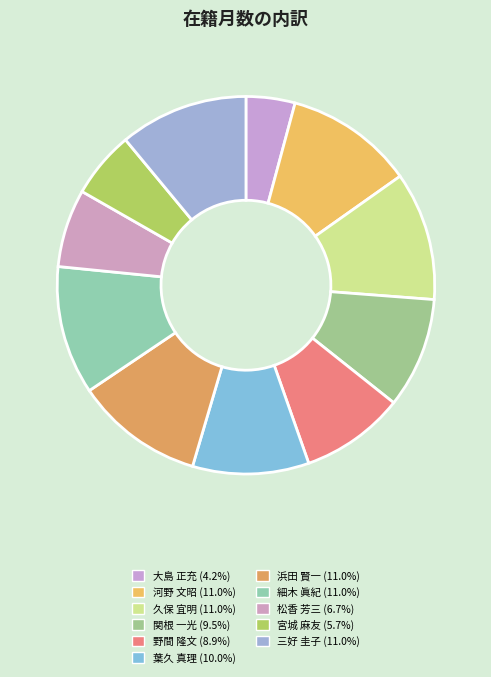

To the nearest percent, what portion does 三好 圭子 represent?

11%